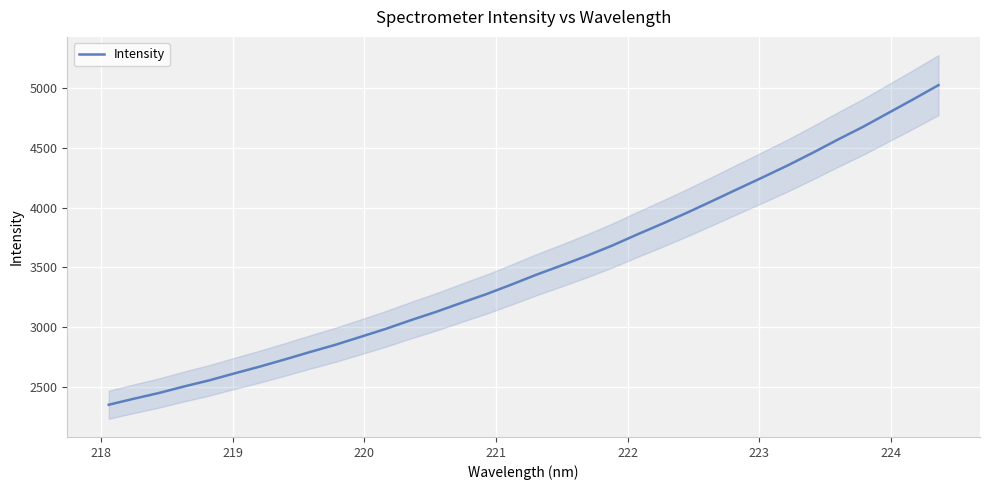

What is the value of the 23rd point from the left?

3865.6